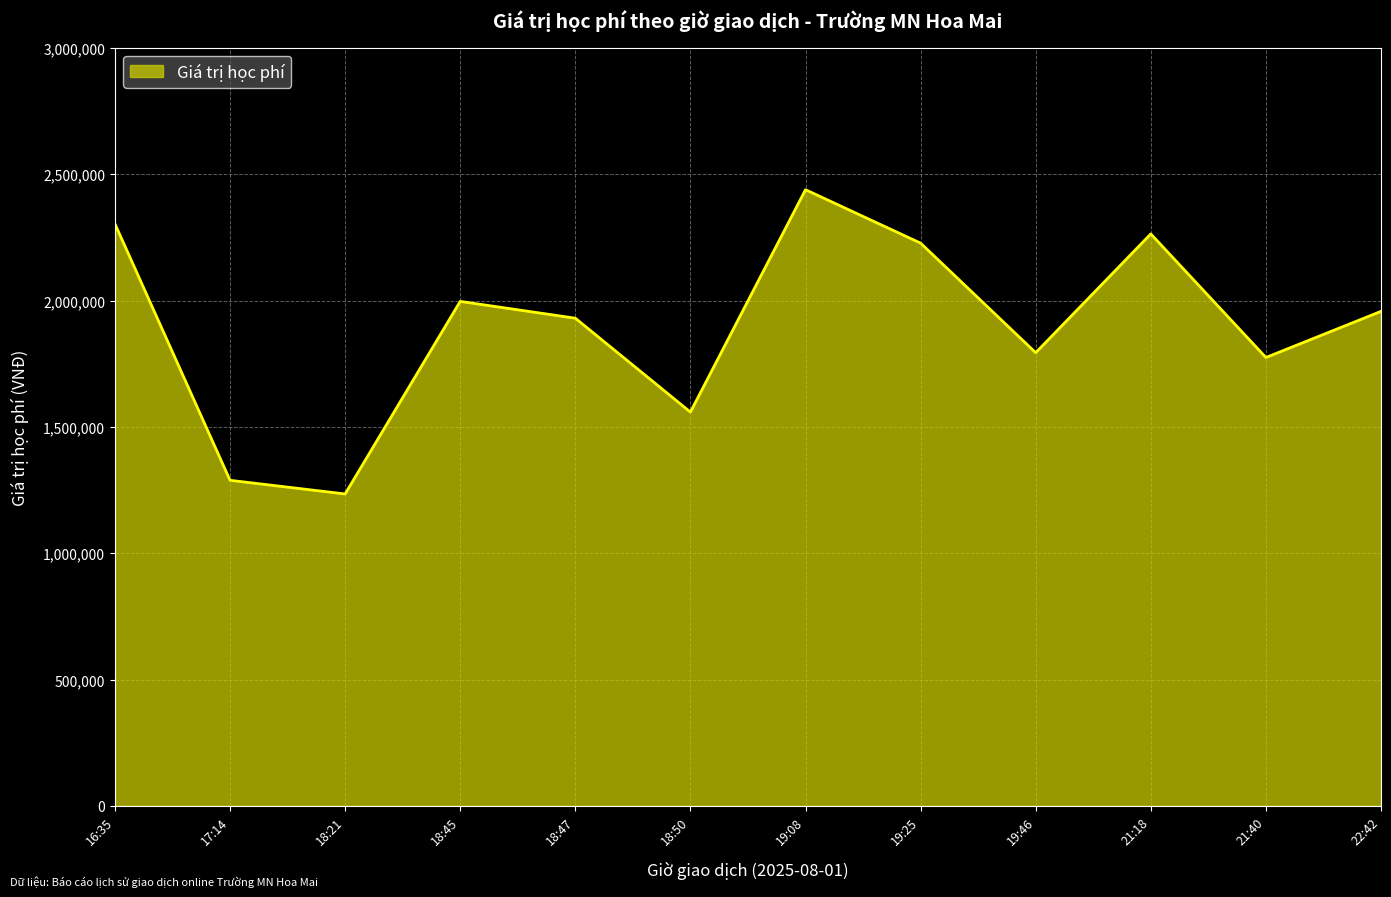

What is the approximate value at 18:47?

1930000